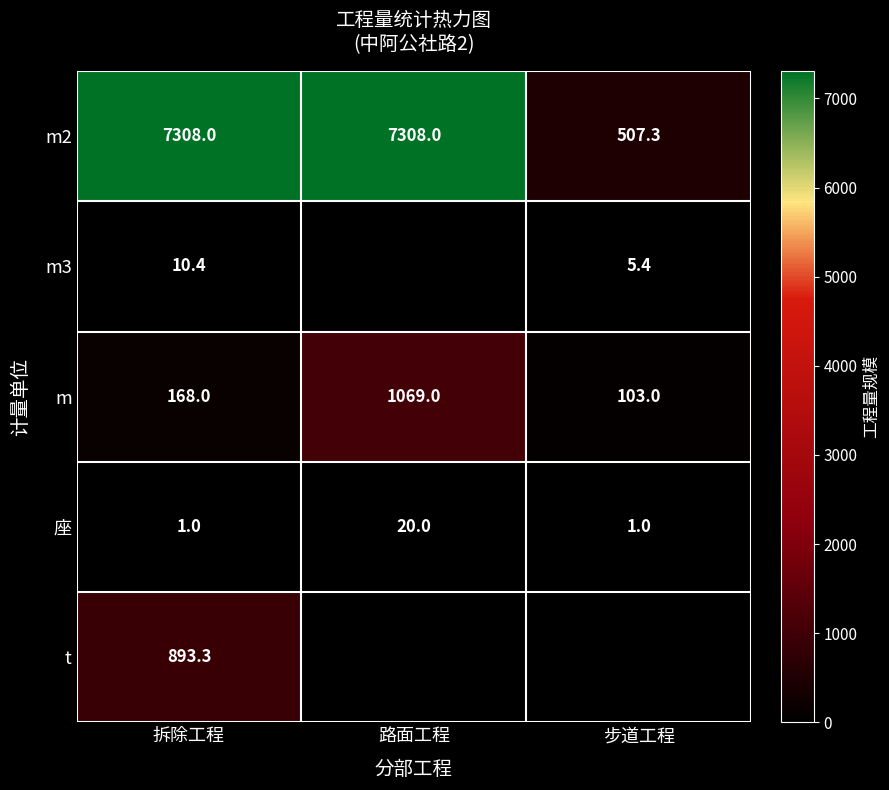

Which label corresponds to the largest value in the chart?

拆除工程